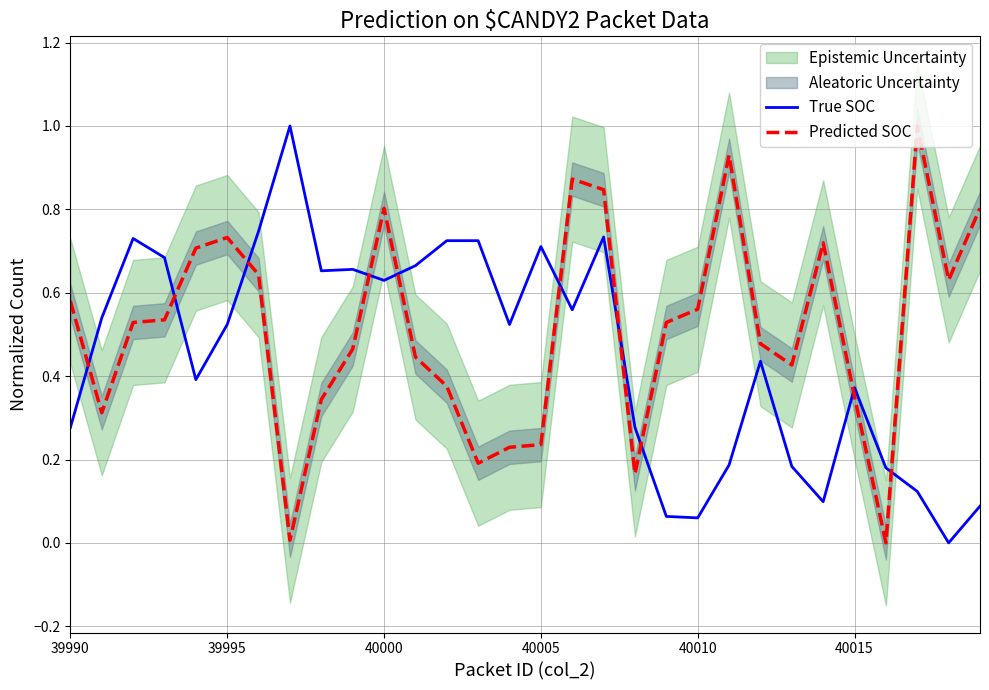

Rank the series by their maximum value, from highest to lowest.

True SOC, Predicted SOC